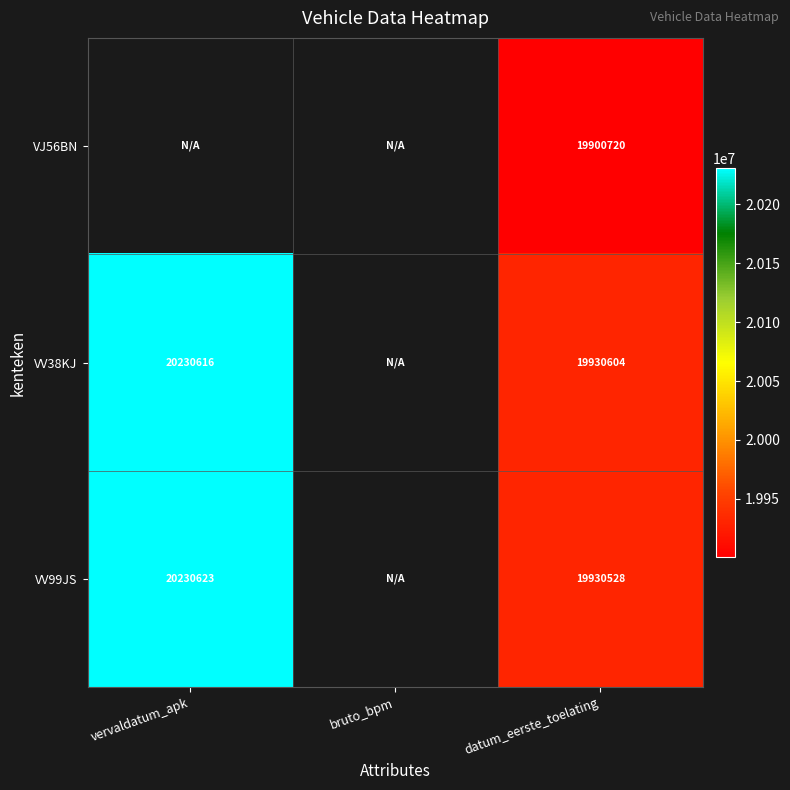

What is the sum of the VV38KJ values at datum_eerste_toelating and vervaldatum_apk?

40161220